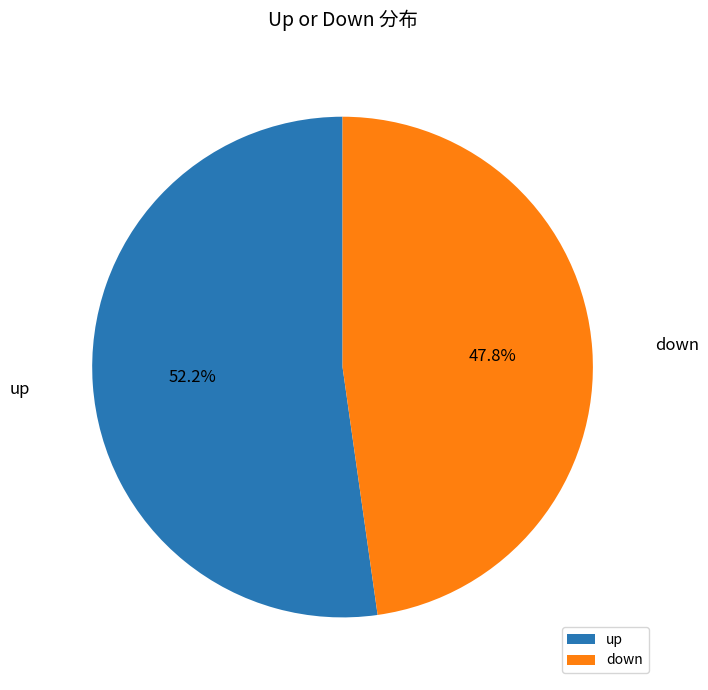

Rank the categories by value from lowest to highest.

down, up